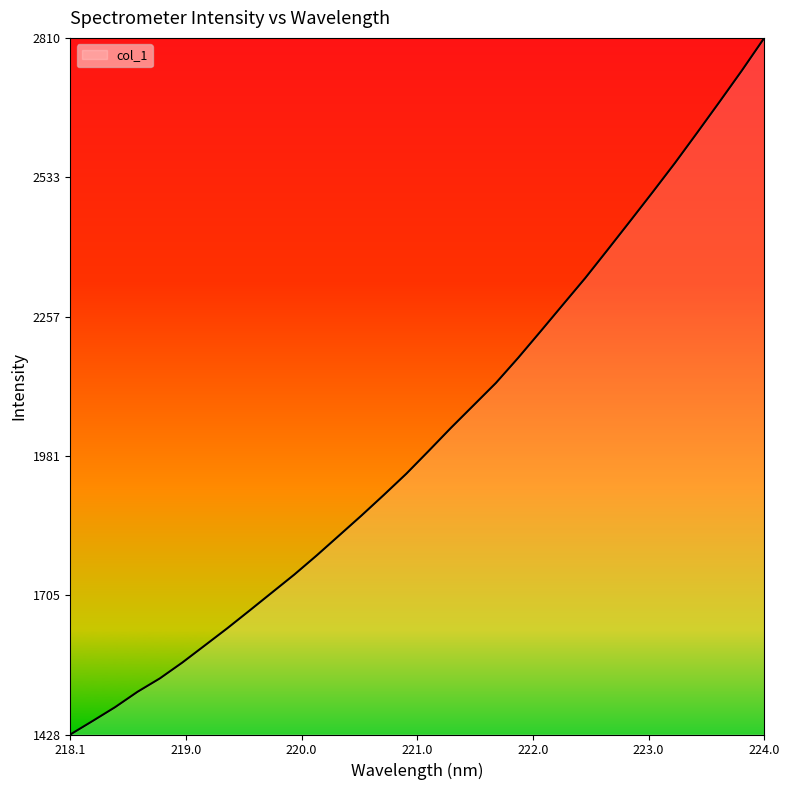

What is the difference between the maximum and minimum values?

1381.3